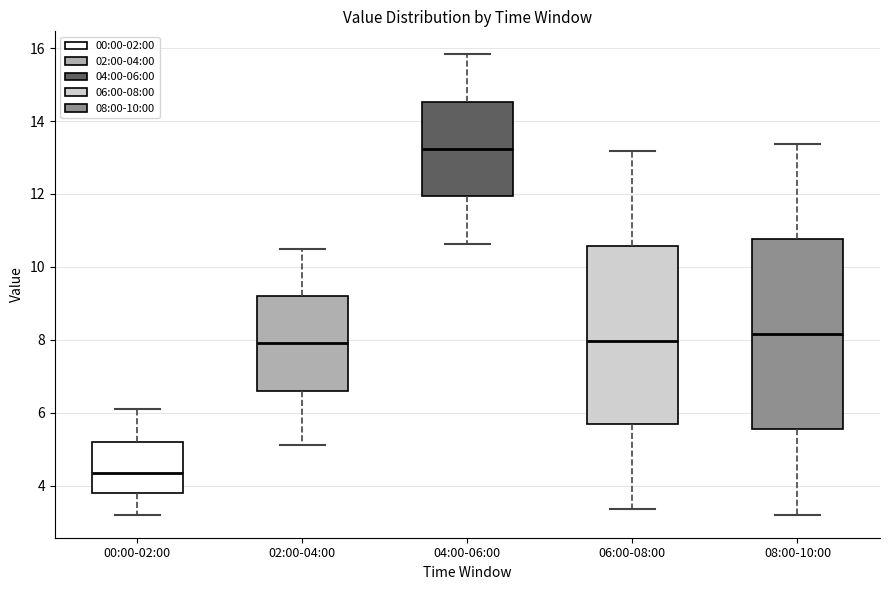

Comparing the boxes themselves (not the whiskers), which one is the tallest?

08:00-10:00